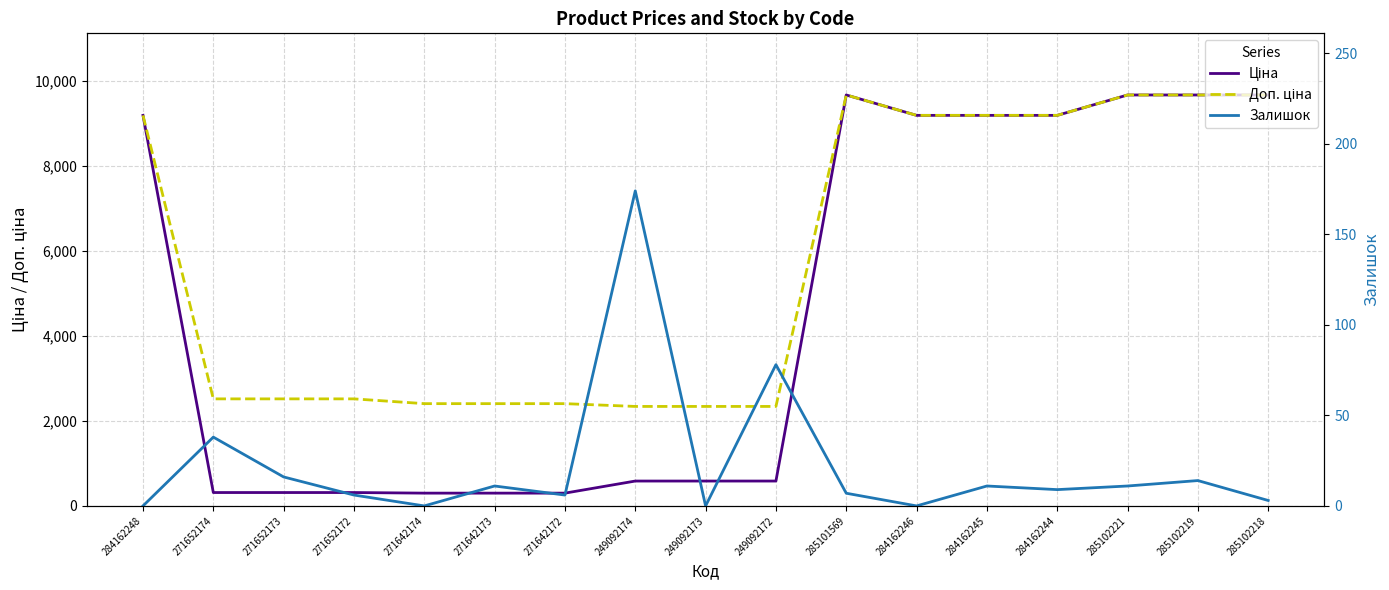

At which category is the sum across all series the highest?

285102219